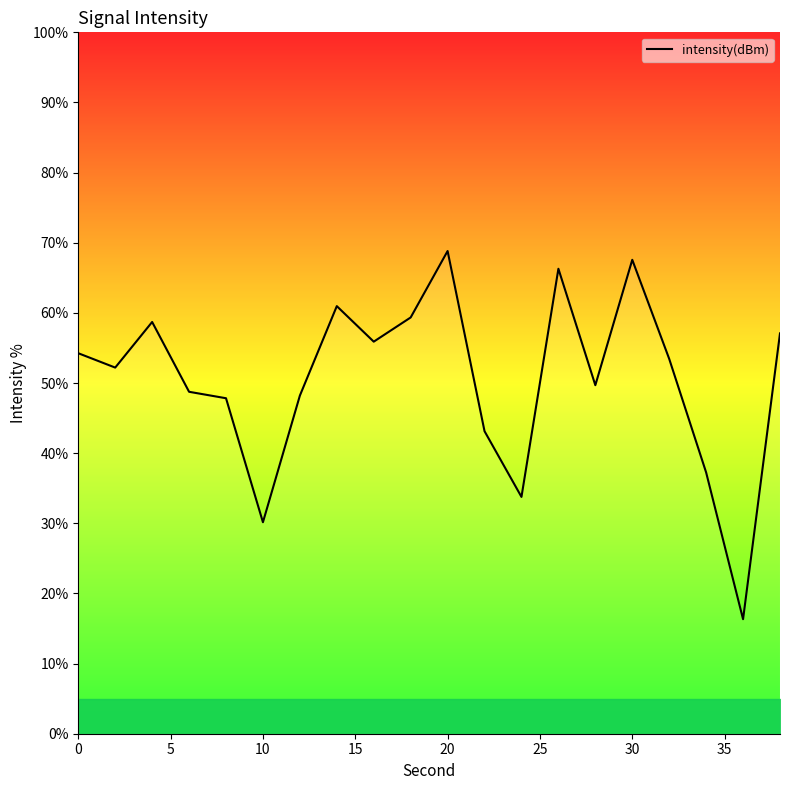

What is the difference between the maximum and minimum values?

52.5